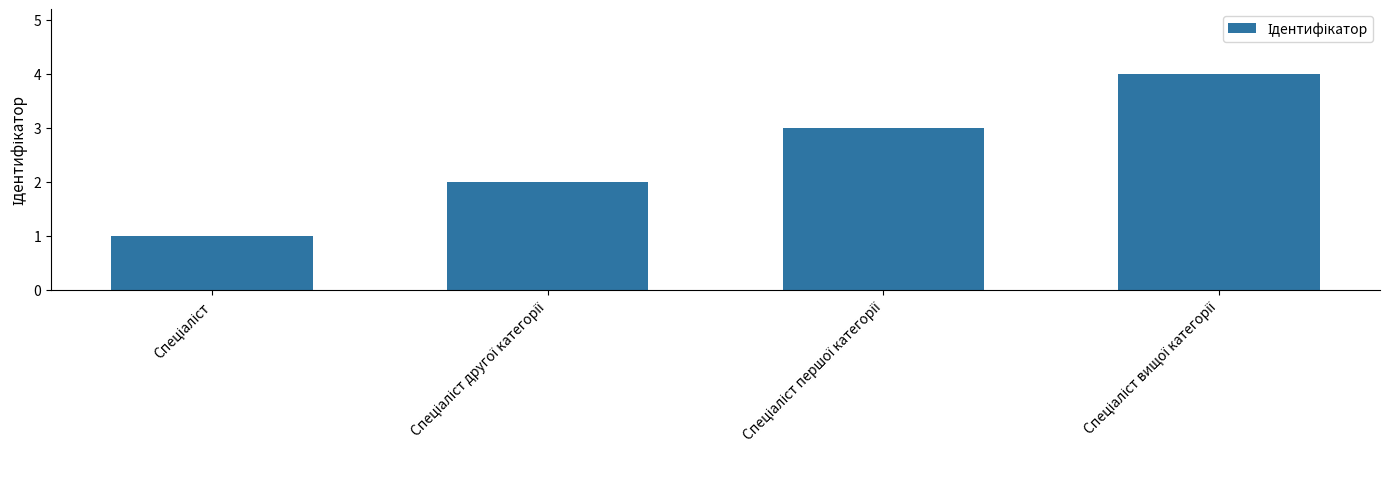

How many bars are there in total?

4